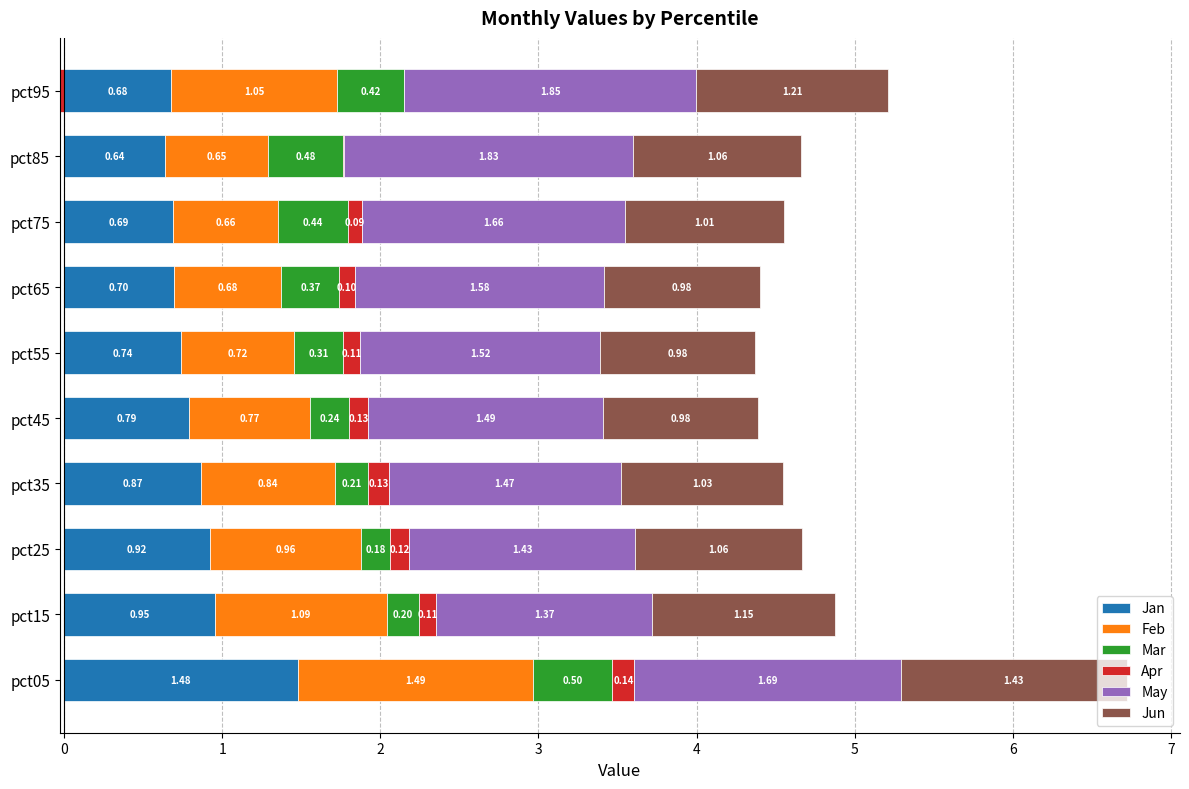

Rank the series at pct45 from highest to lowest value.

May, Jun, Jan, Feb, Mar, Apr